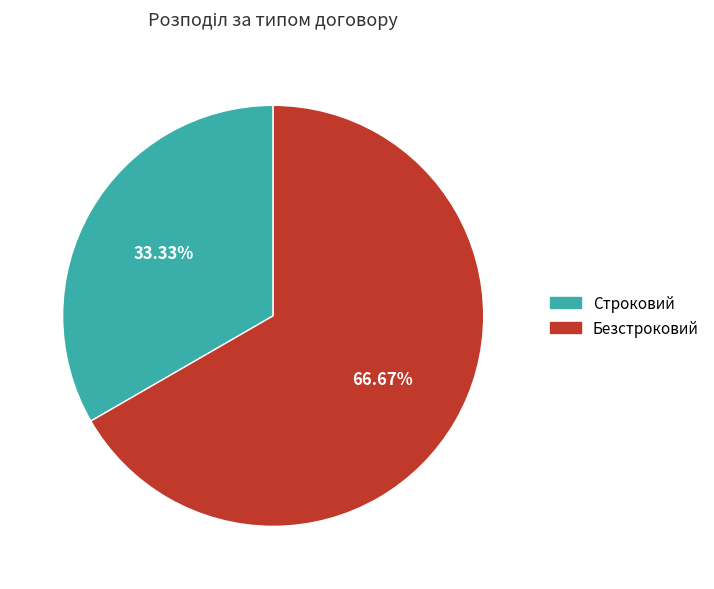

To the nearest percent, what is the difference between the Строковий and Безстроковий slice percentages?

33%